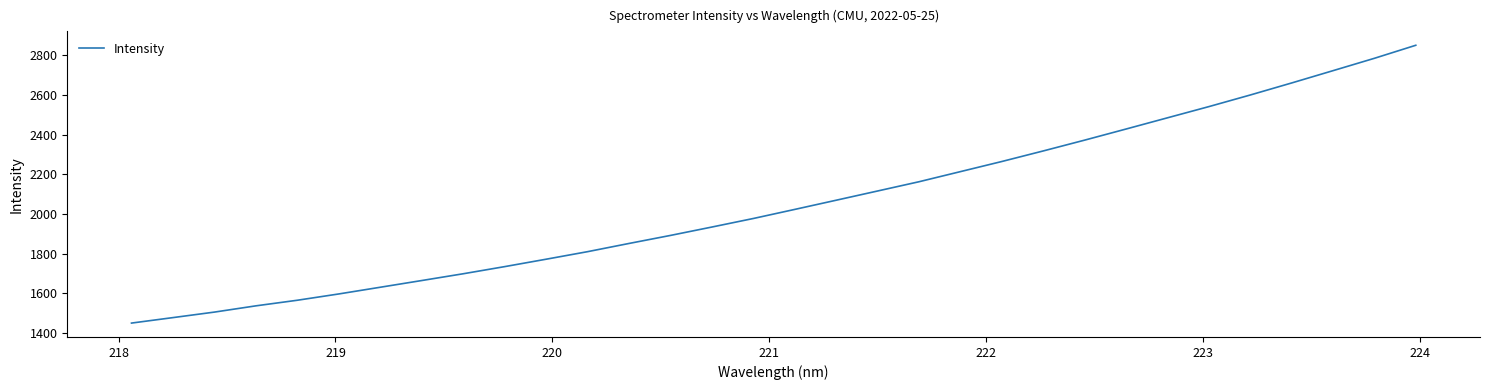

What is the average value?

2053.3